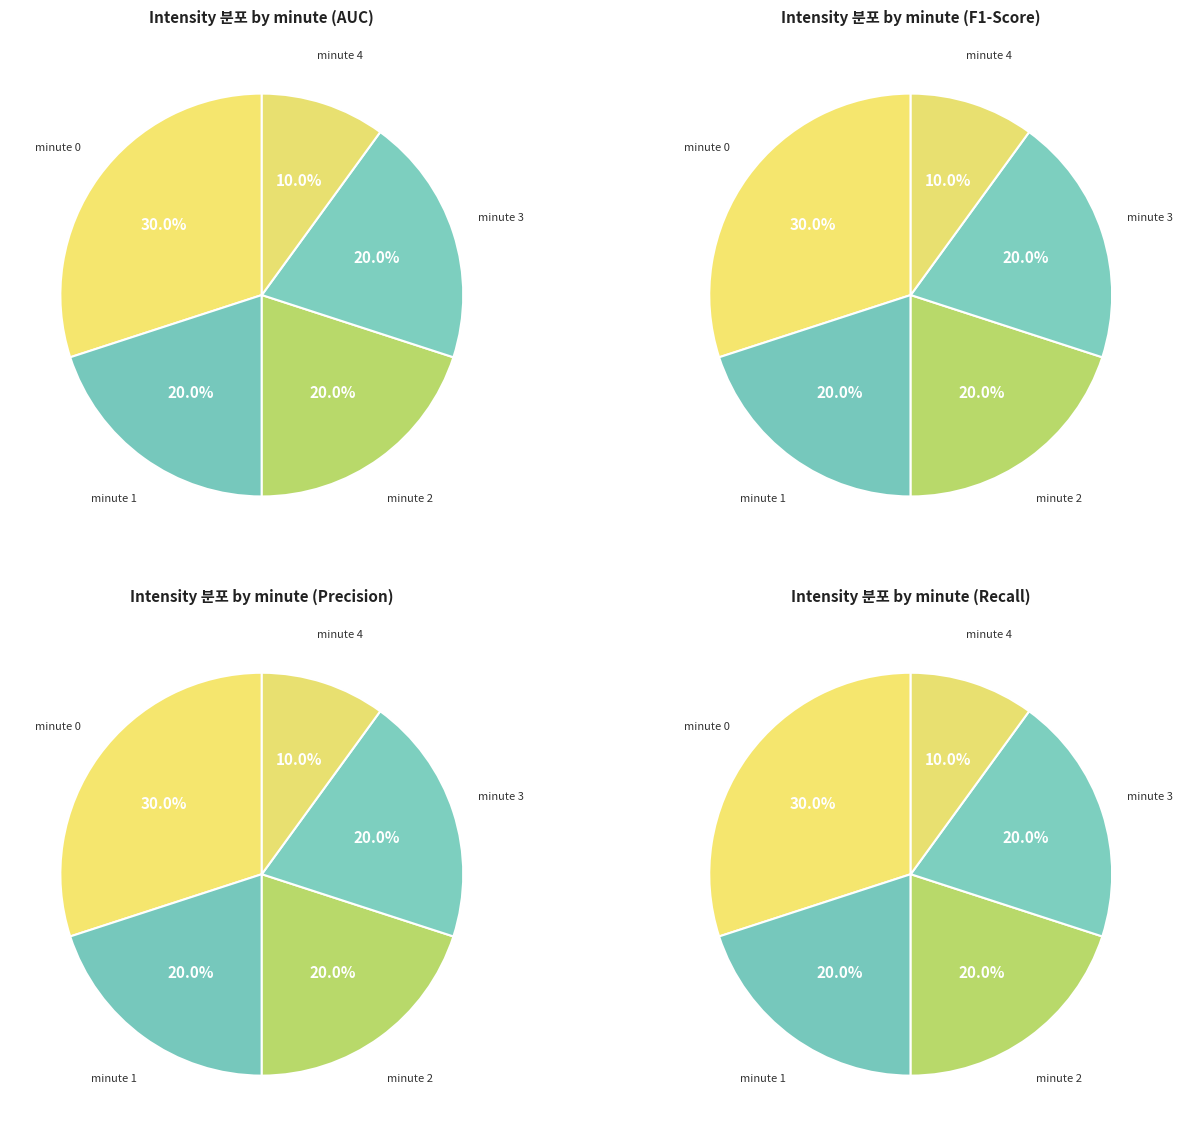

To the nearest percent, what portion does minute 4 represent?

10%